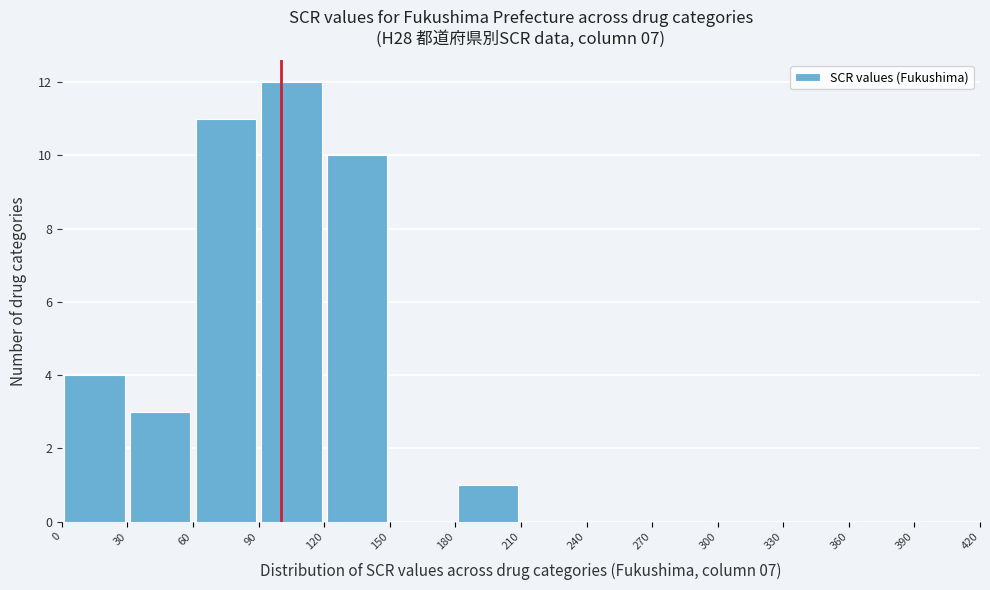

Reading left to right, transcribe this chart: for each bar, give the range it covers on the x-axis and its height. The values are not printed on the chart, so give them approximately, as read against the axis.

0 to 30: 4
30 to 60: 3
60 to 90: 11
90 to 120: 12
120 to 150: 10
150 to 180: 0
180 to 210: 1
210 to 240: 0
240 to 270: 0
270 to 300: 0
300 to 330: 0
330 to 360: 0
360 to 390: 0
390 to 420: 0